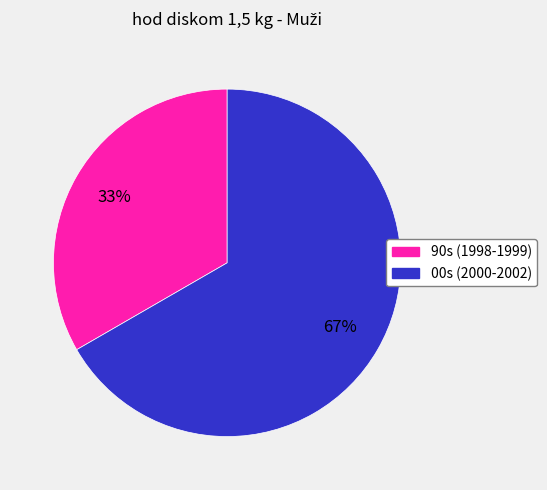

Does any single category account for the majority?

Yes